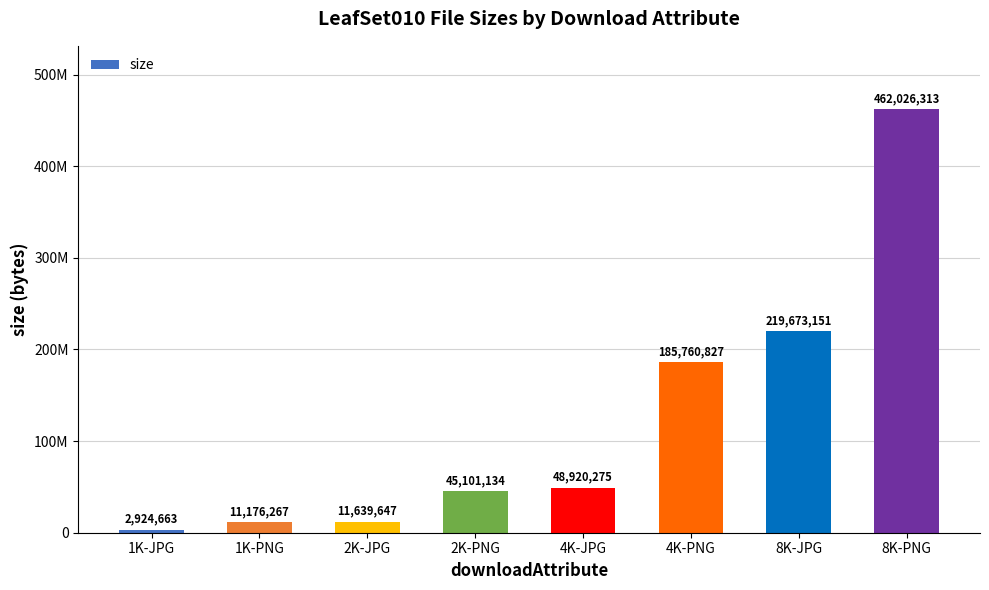

Are the bars horizontal?

No